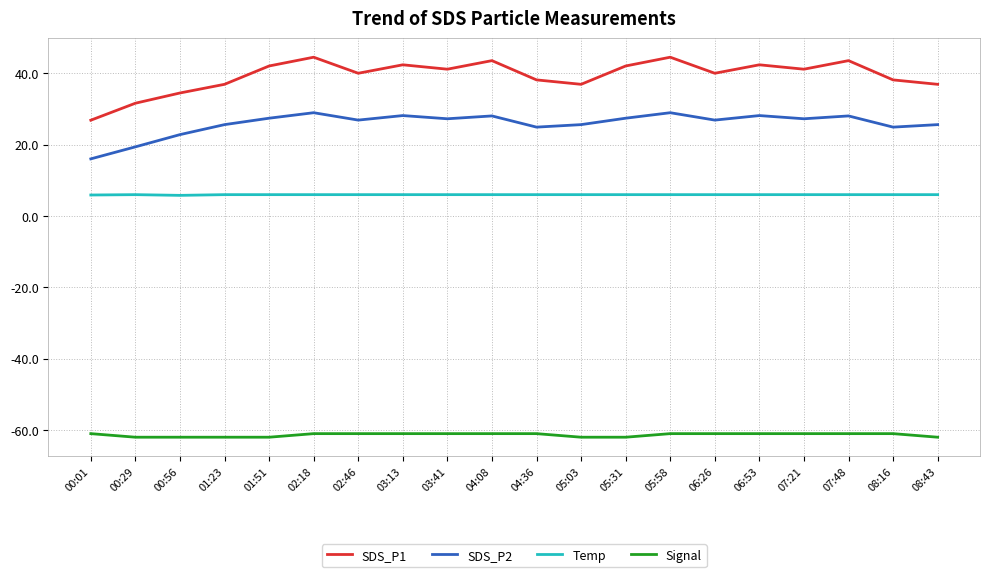

What is the greatest value displayed?

44.5